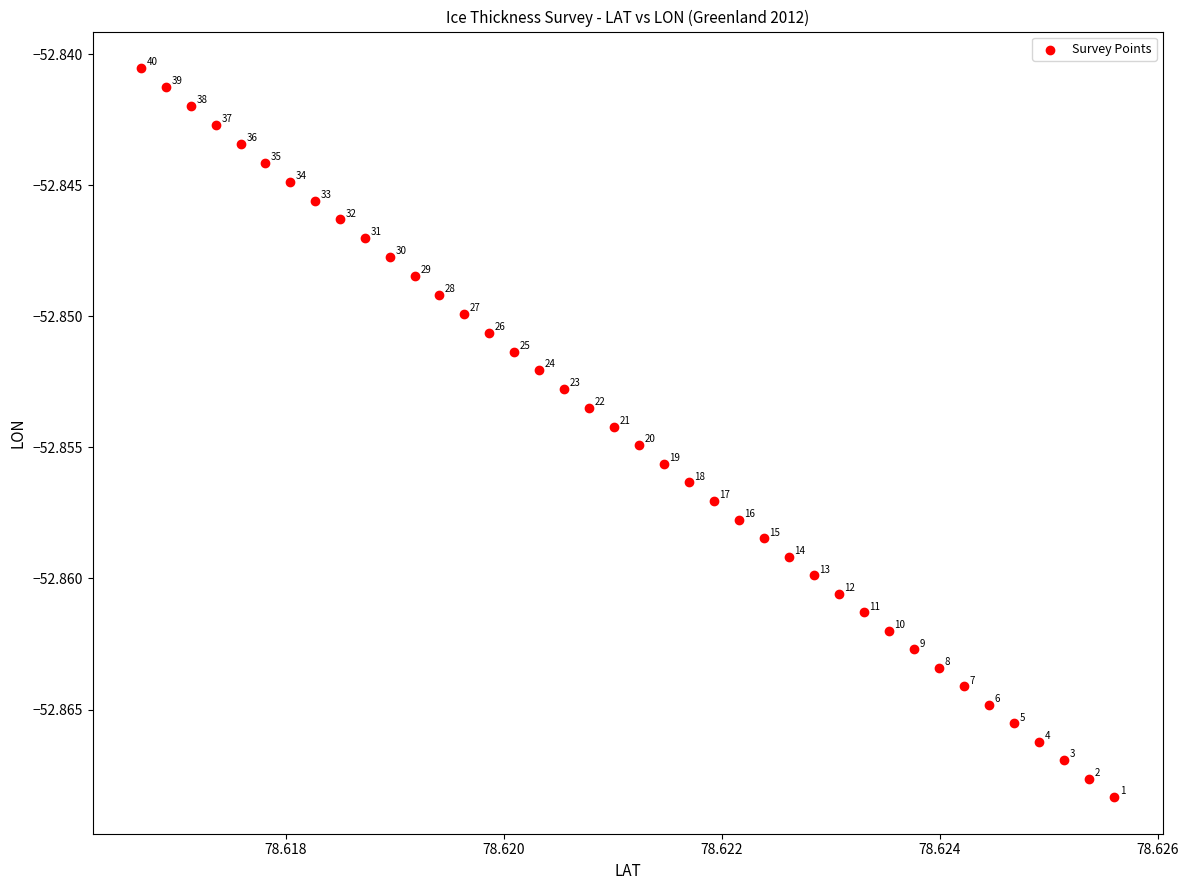

Count the number of points in this scatter plot.

40